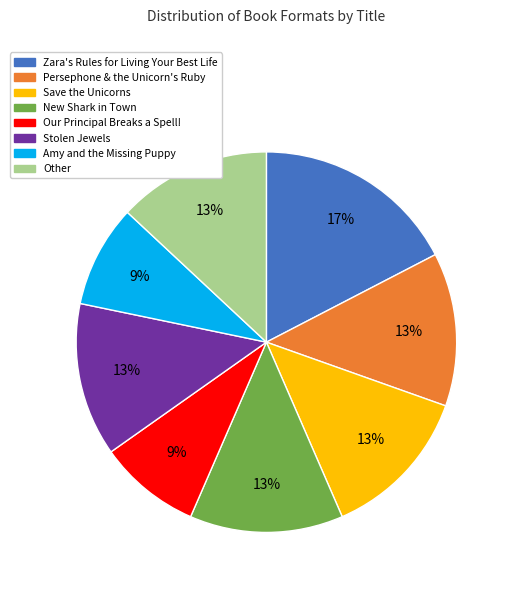

How many segments does this pie chart have?

8